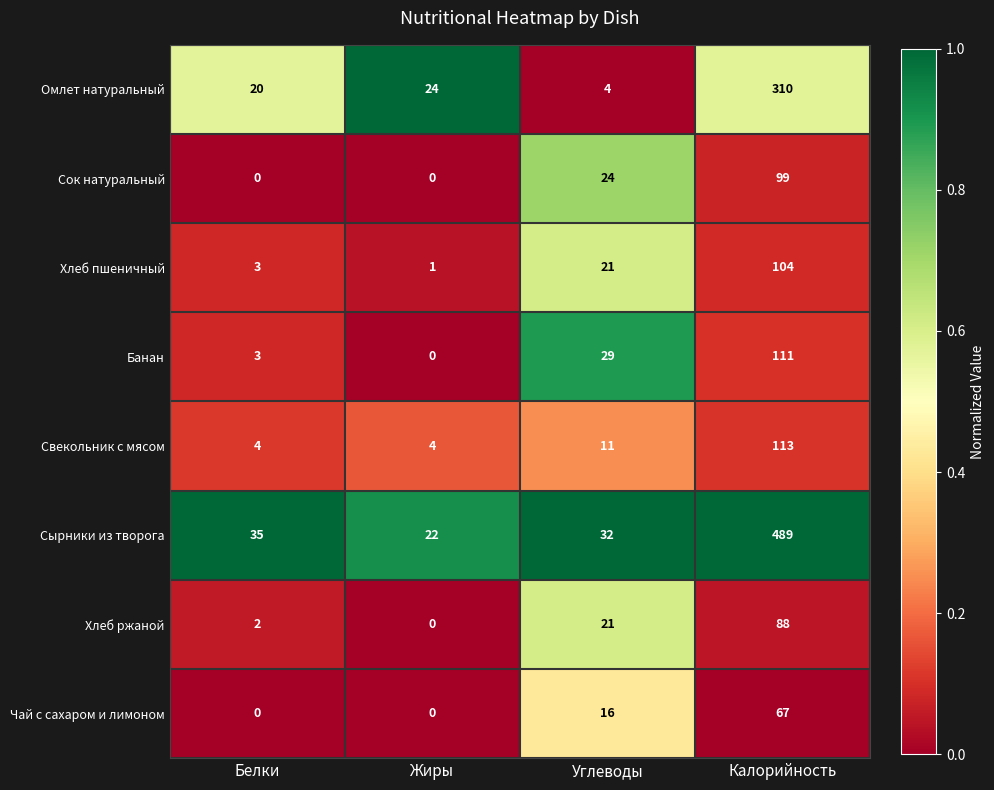

What value does the Чай с сахаром и лимоном series have at Калорийность, to the nearest 5?

65